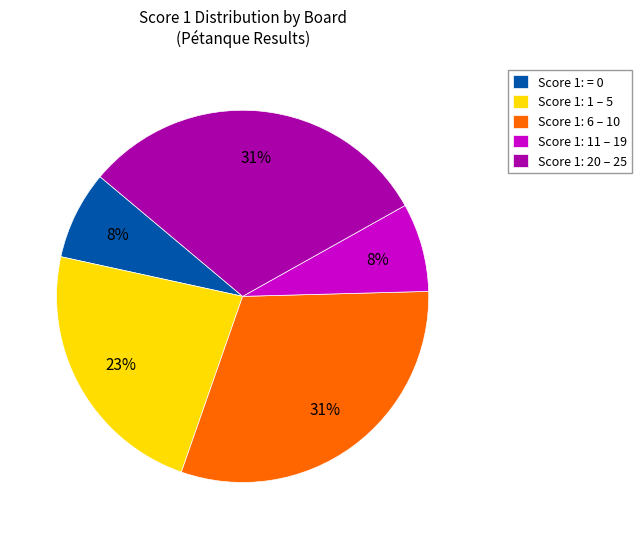

The Score 1: 20 – 25 slice represents 31% of the pie. True or false?

True